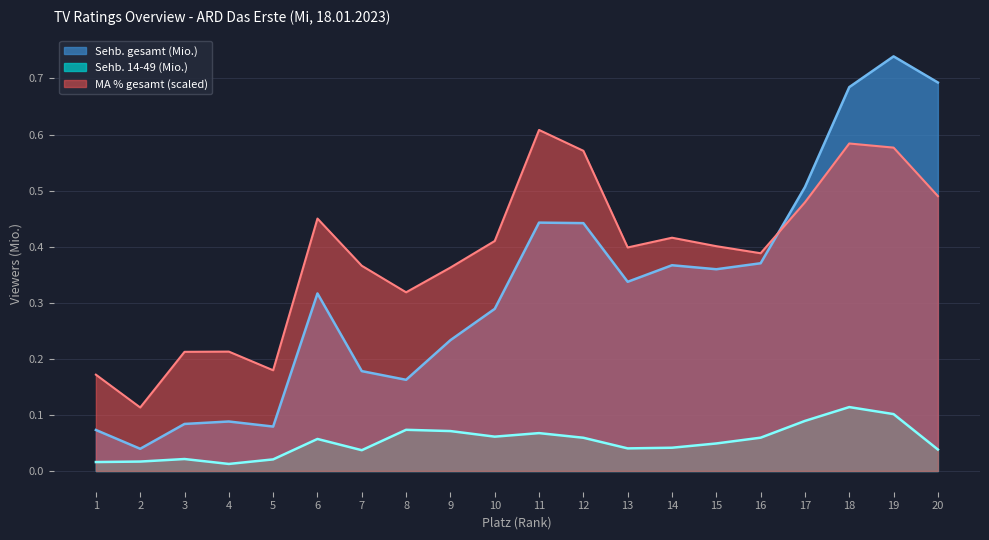

Is the value of MA_gesamt at 15 greater than the value of Sehb_1449 at 11?

Yes